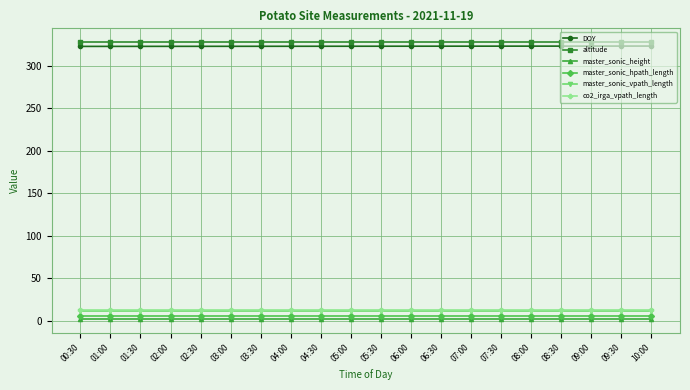

What is the maximum value shown in the chart?

328.0